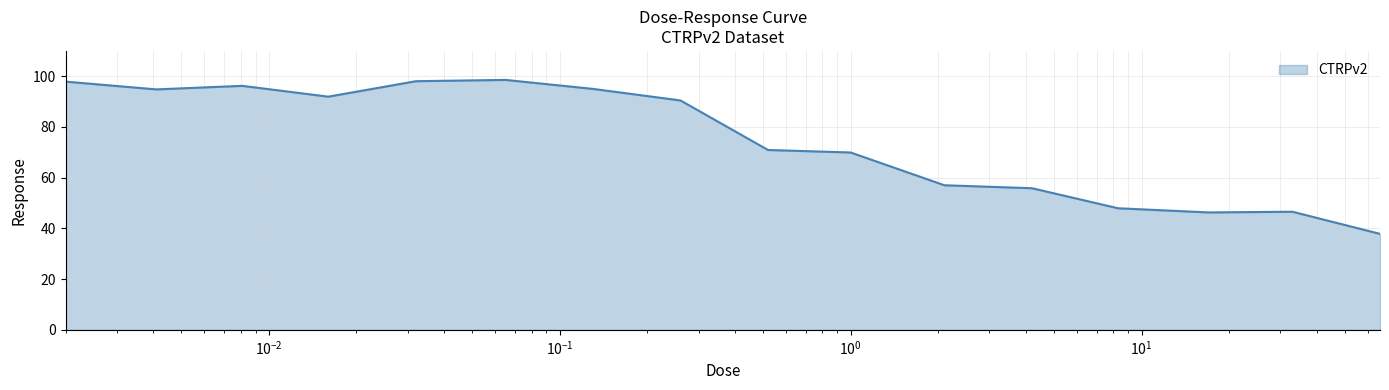

What is the maximum value shown in the chart?

98.6